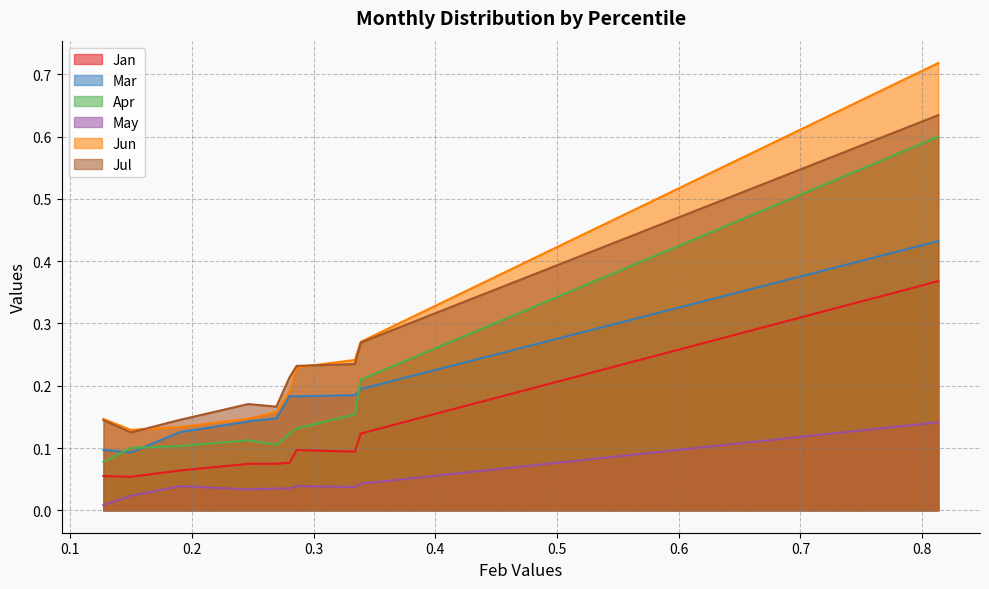

Which label corresponds to the largest value in the chart?

pct95